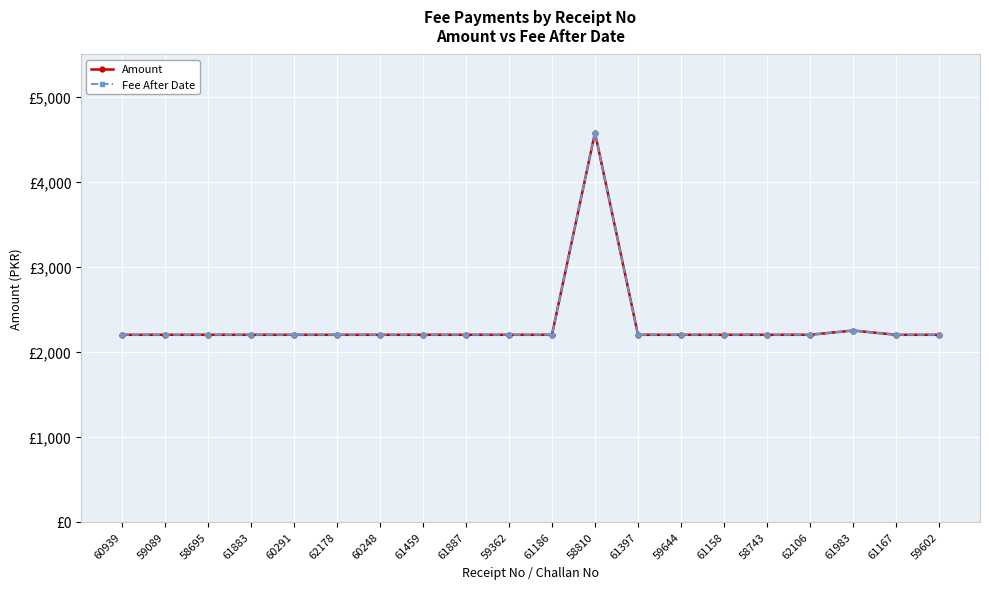

Which series changed the most between 58695 and 60248?

Amount